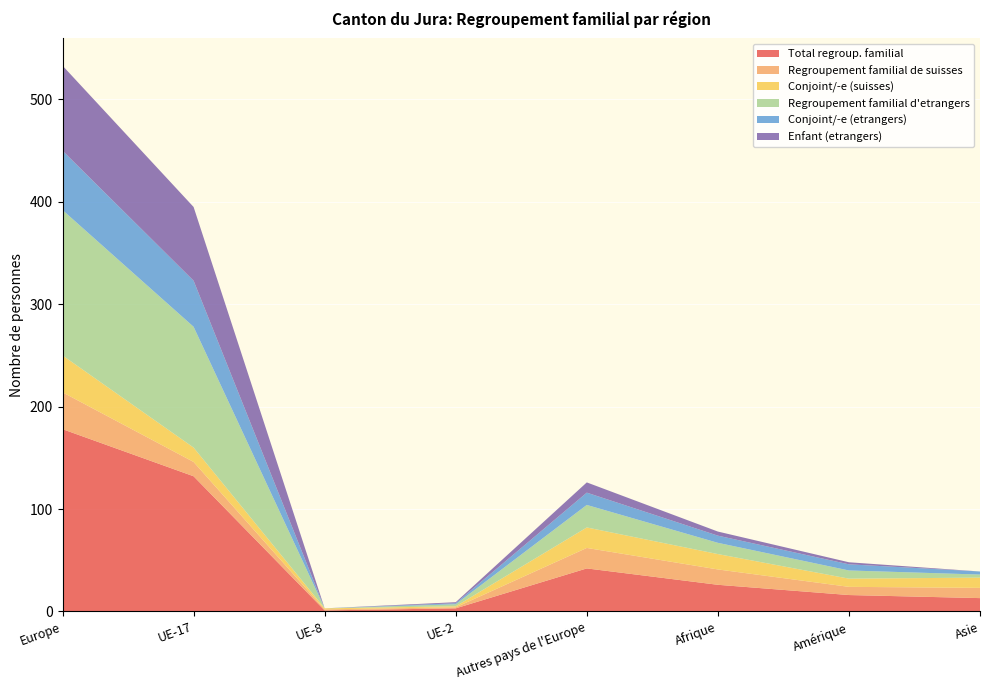

Reading left to right, extract all data points from this chart.

Total regroup. familial: 178	132	1	3	42	26	16	13
Regroupement familial de suisses: 36	14	1	1	20	15	8	10
Conjoint/-e (suisses): 36	14	1	1	20	15	8	10
Regroupement familial d'etrangers: 142	118	0	2	22	11	8	3
Conjoint/-e (etrangers): 58	45	0	1	12	7	6	3
Enfant (etrangers): 83	72	0	1	10	4	2	0